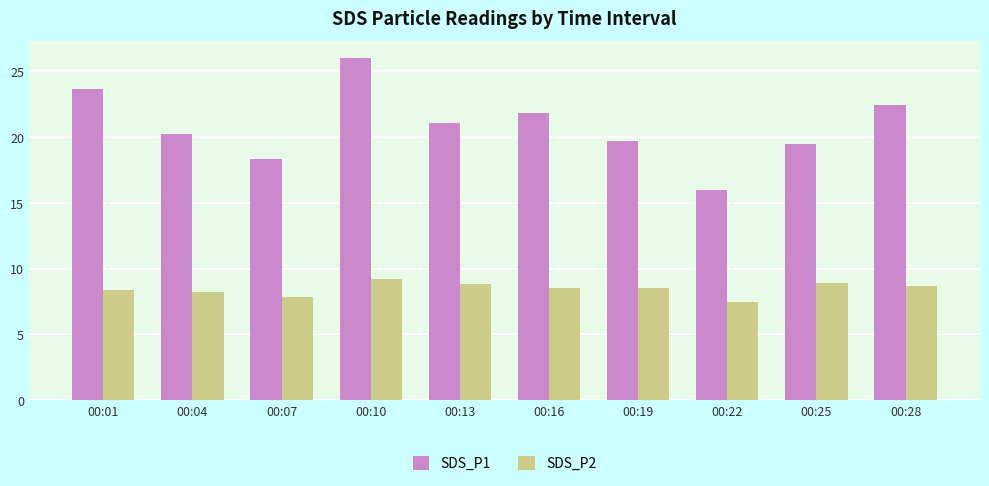

Which label corresponds to the largest value in the chart?

00:10